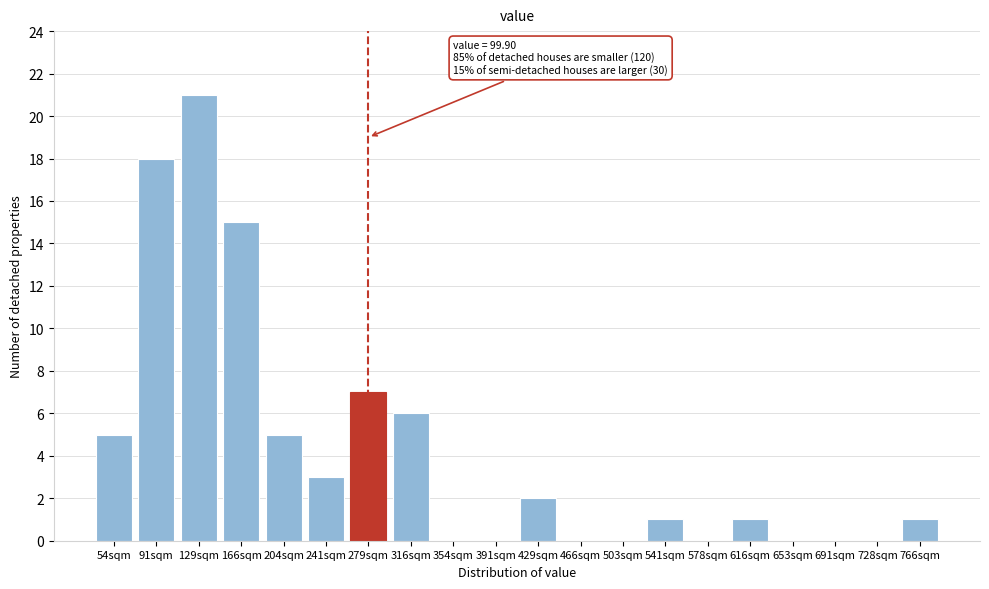

Reading right to left, list all the values displayed in this chart.

766sqm=1	728sqm=0	691sqm=0	653sqm=0	616sqm=1	578sqm=0	541sqm=1	503sqm=0	466sqm=0	429sqm=2	391sqm=0	354sqm=0	316sqm=6	279sqm=7	241sqm=3	204sqm=5	166sqm=15	129sqm=21	91sqm=18	54sqm=5